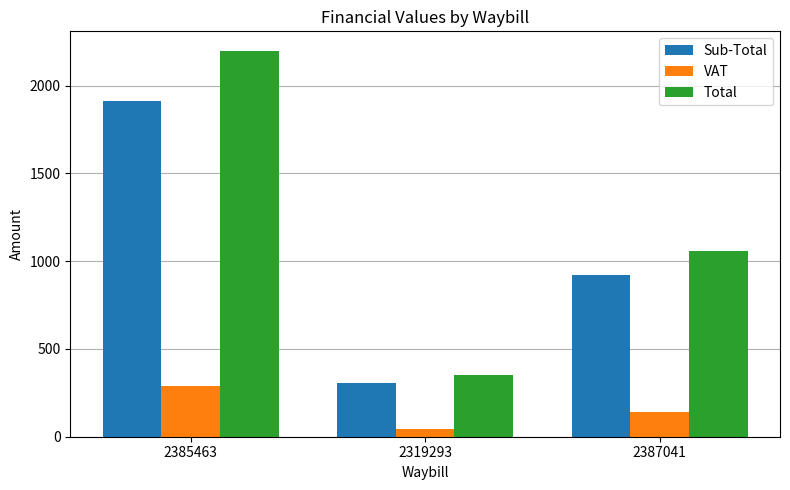

What is the total value across all series at 2319293?

705.8